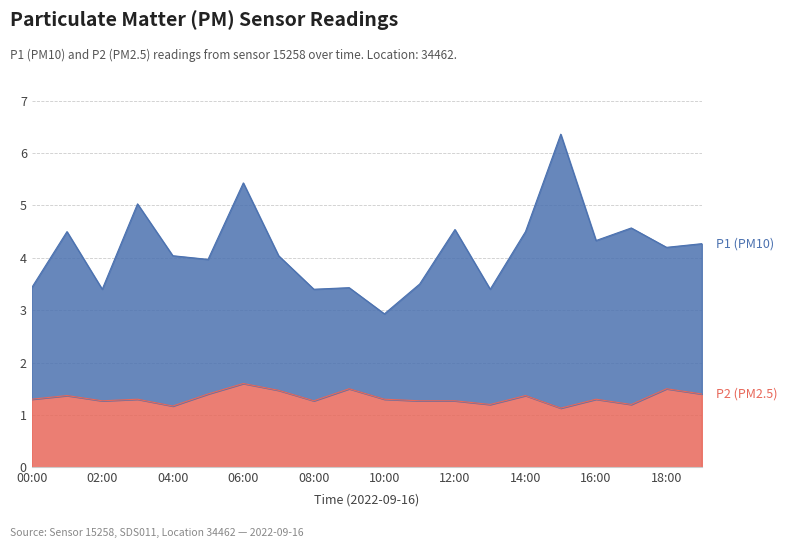

Reading left to right, what are all the values shown in this chart?

P2: 1.3	1.4	1.3	1.3	1.2	1.4	1.6	1.5	1.3	1.5	1.3	1.3	1.3	1.2	1.4	1.1	1.3	1.2	1.5	1.4
P1: 3.4	4.5	3.4	5.0	4.0	4.0	5.4	4.0	3.4	3.4	2.9	3.5	4.5	3.4	4.5	6.4	4.3	4.6	4.2	4.3